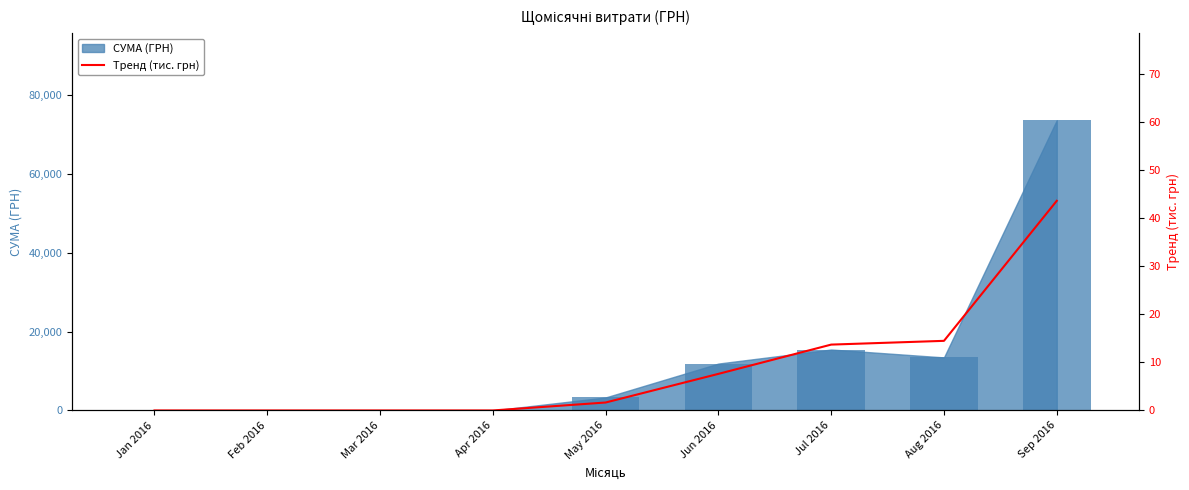

What is the average value?

9.0